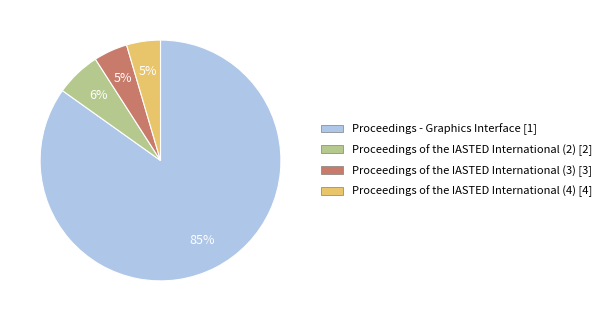

To the nearest percent, what is the average slice percentage?

25%